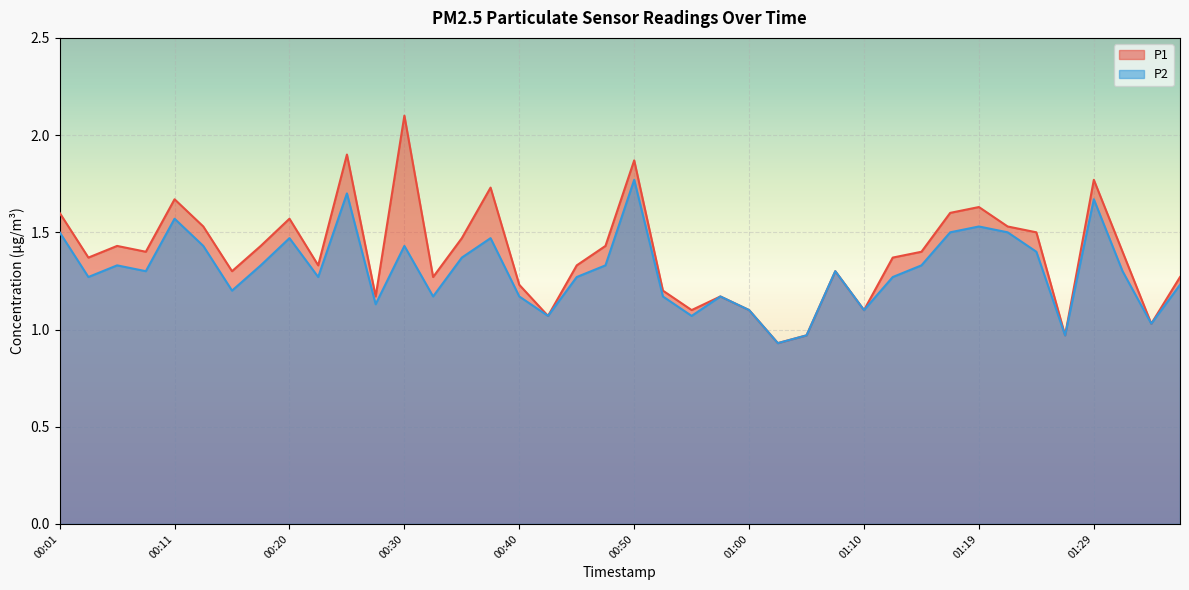

What value does the P1 series have at 01:10?

1.1